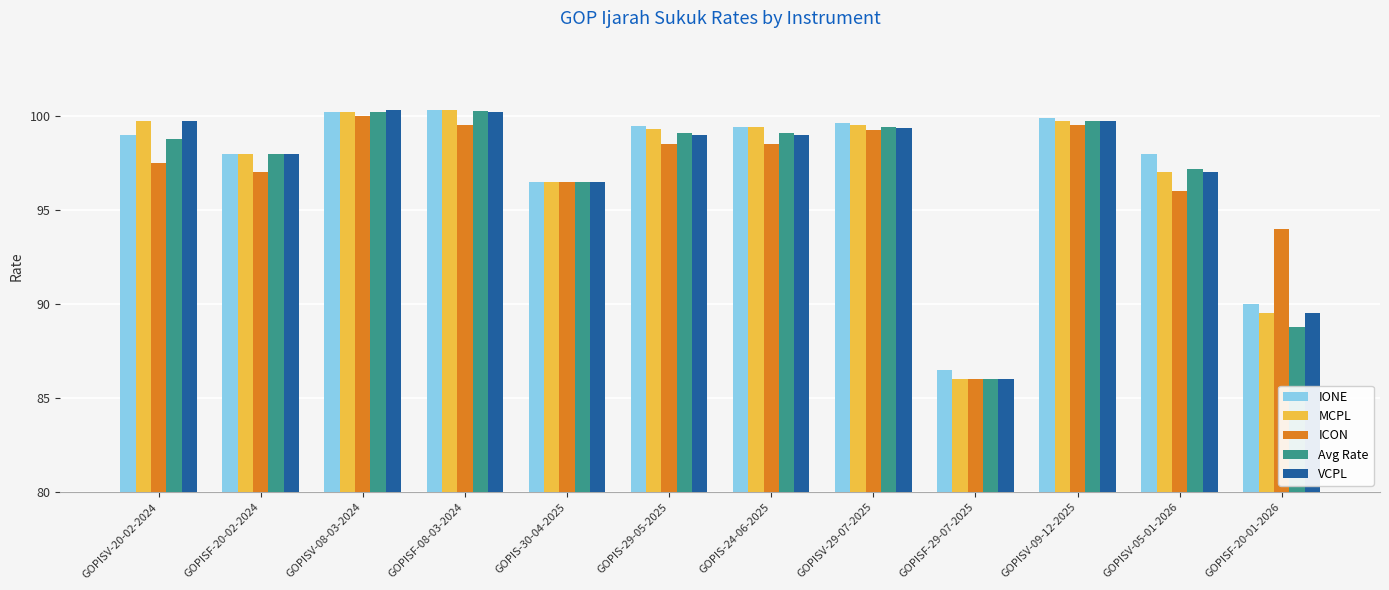

What is the label of the 12th bar from the right?

GOPISV-20-02-2024